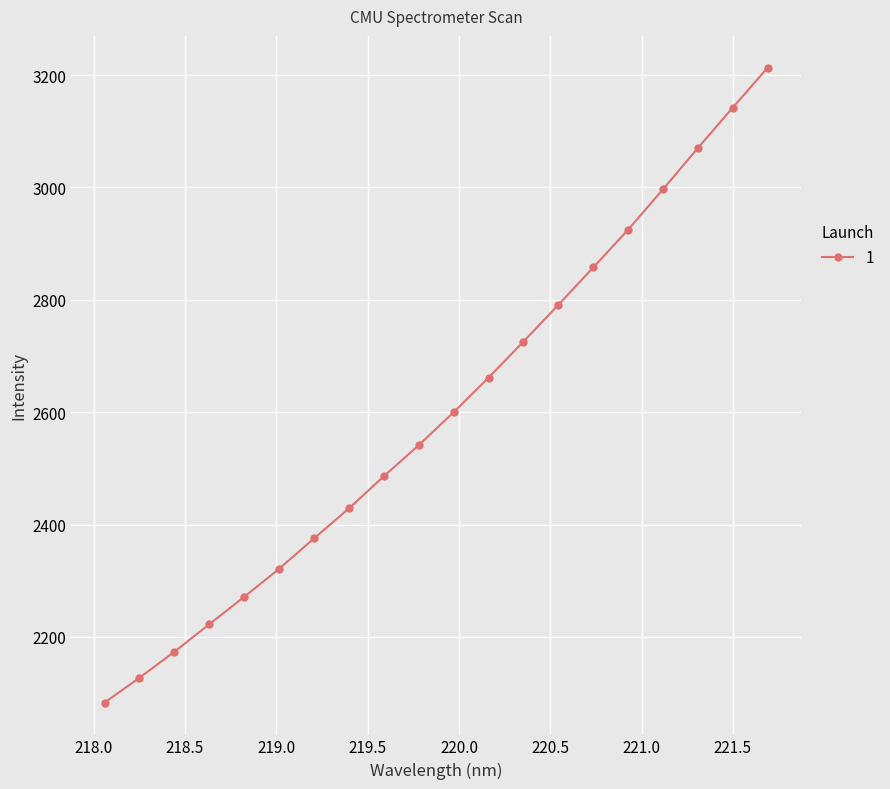

What is the value of the 12th point from the left?

2661.7